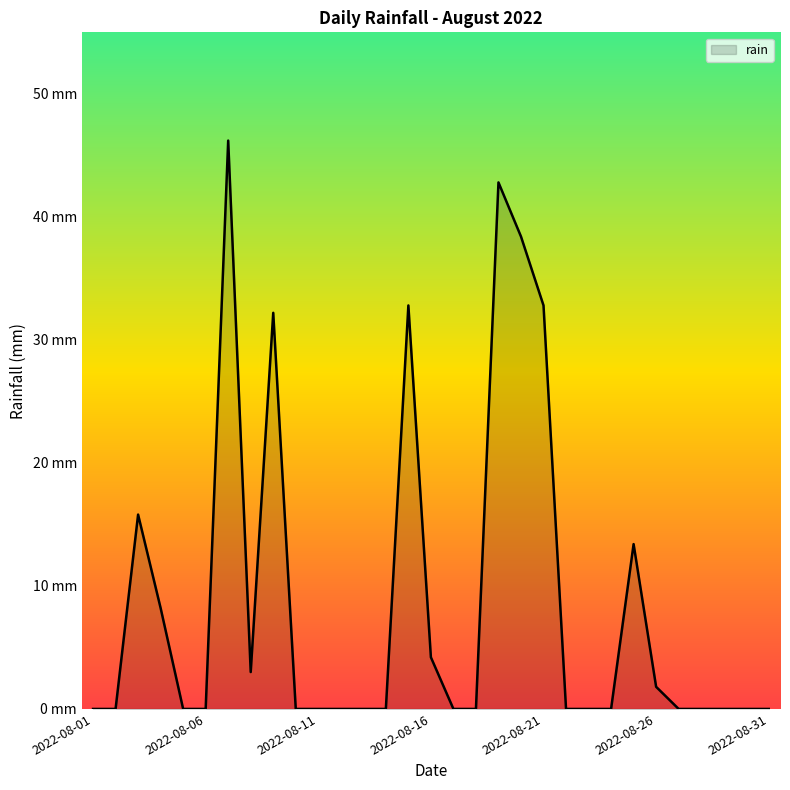

Does the chart have visible grid lines?

No